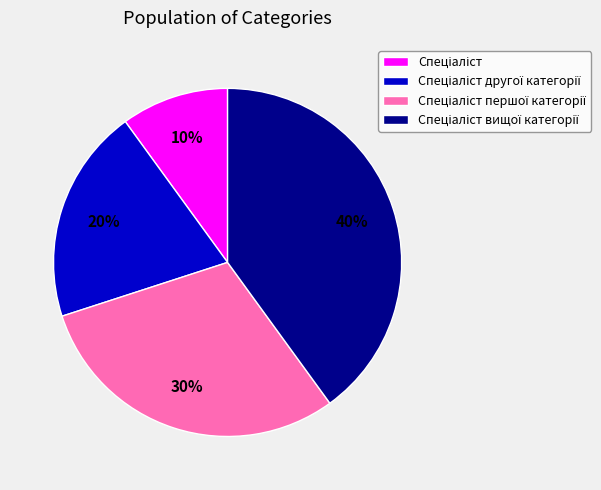

To the nearest percent, what is the difference between the largest and smallest slice percentages?

30%